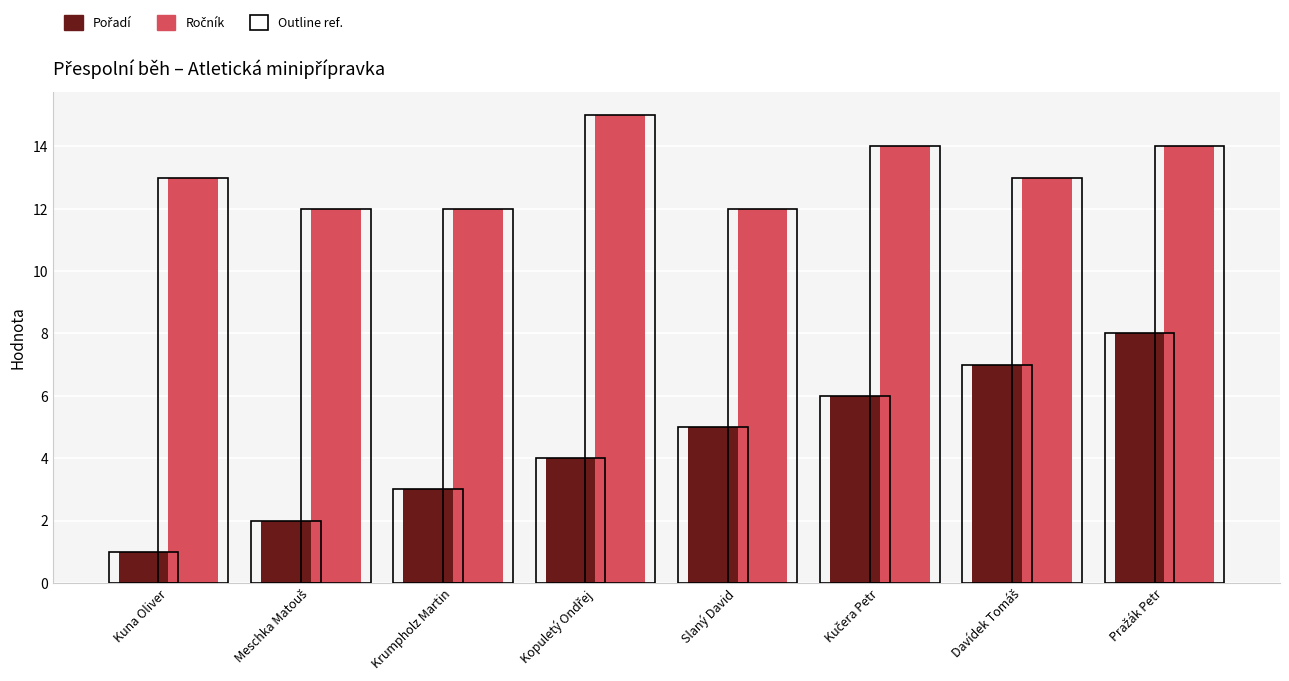

How many series are shown in this chart?

4